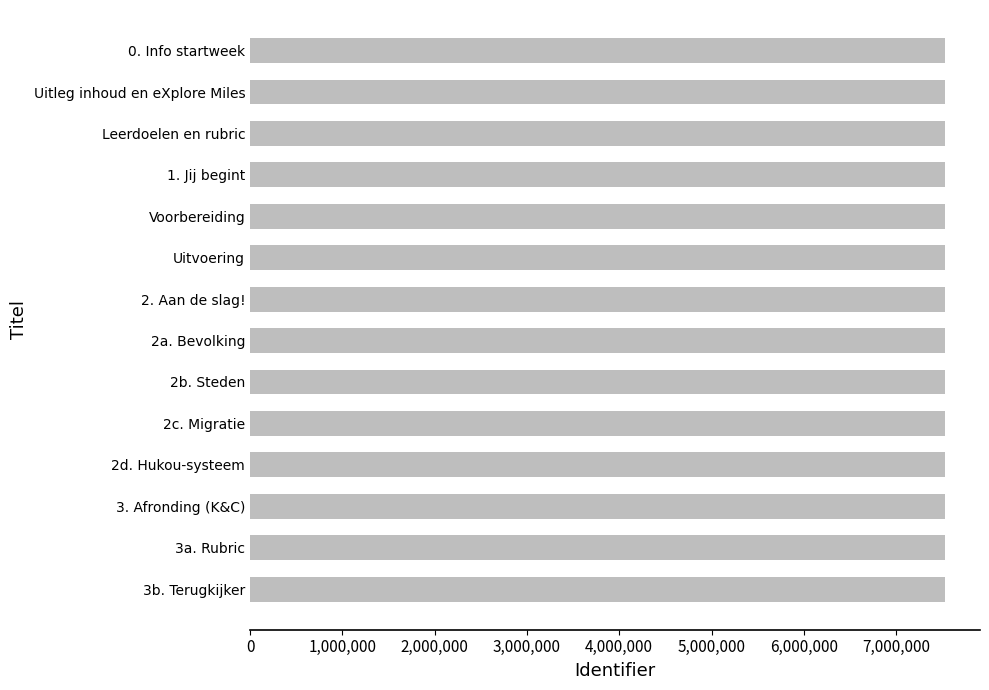

Does the chart contain any negative values?

No